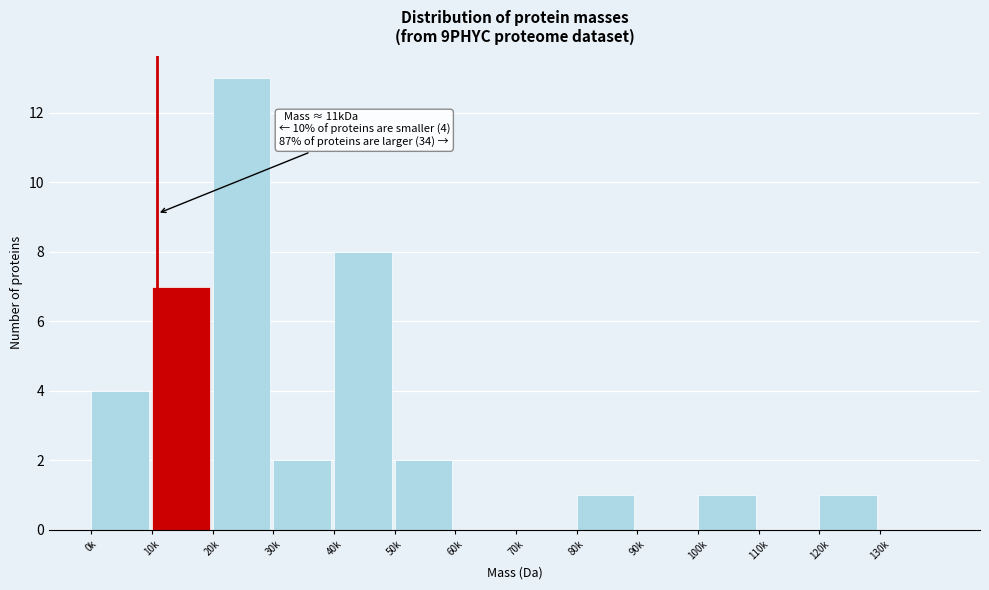

Reading left to right, what are all the values shown in this chart?

0k=4	10k=7	20k=13	30k=2	40k=8	50k=2	60k=0	70k=0	80k=1	90k=0	100k=1	110k=0	120k=1	130k=0